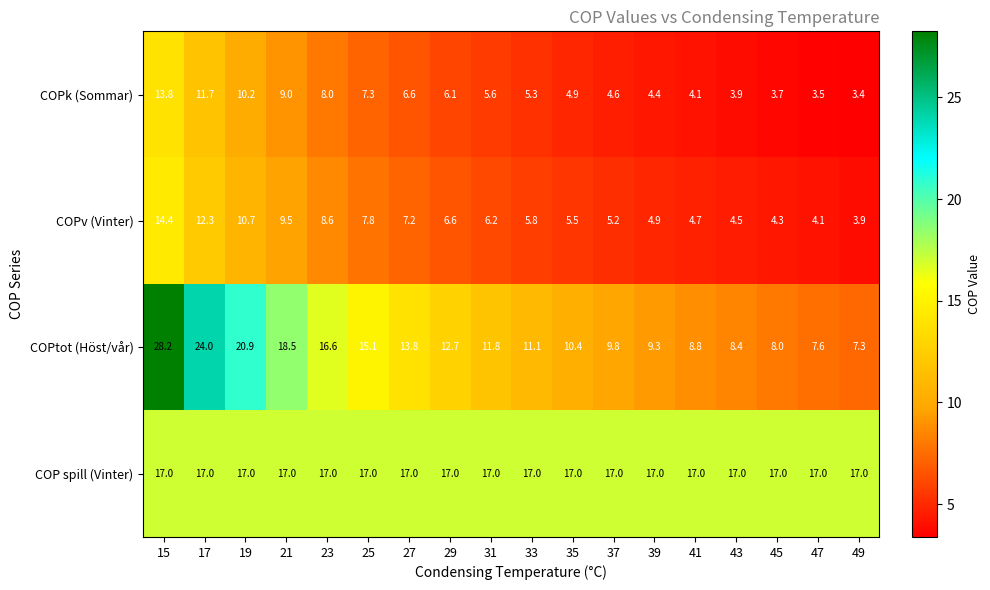

The value of COPk (Sommar) at 39 is 4.4. True or false?

True